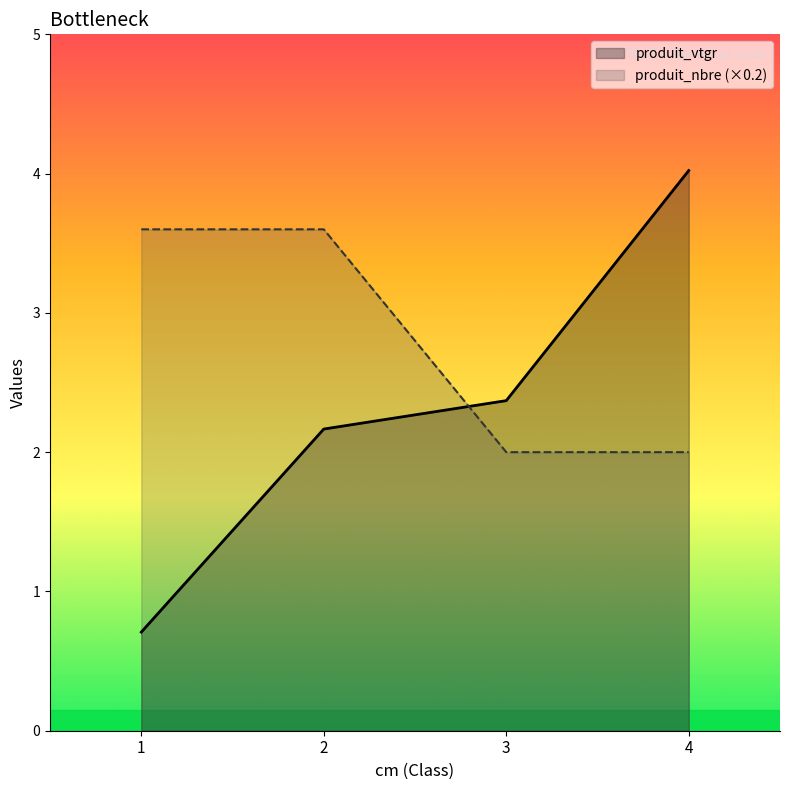

At which label does produit_nbre first exceed 3?

1